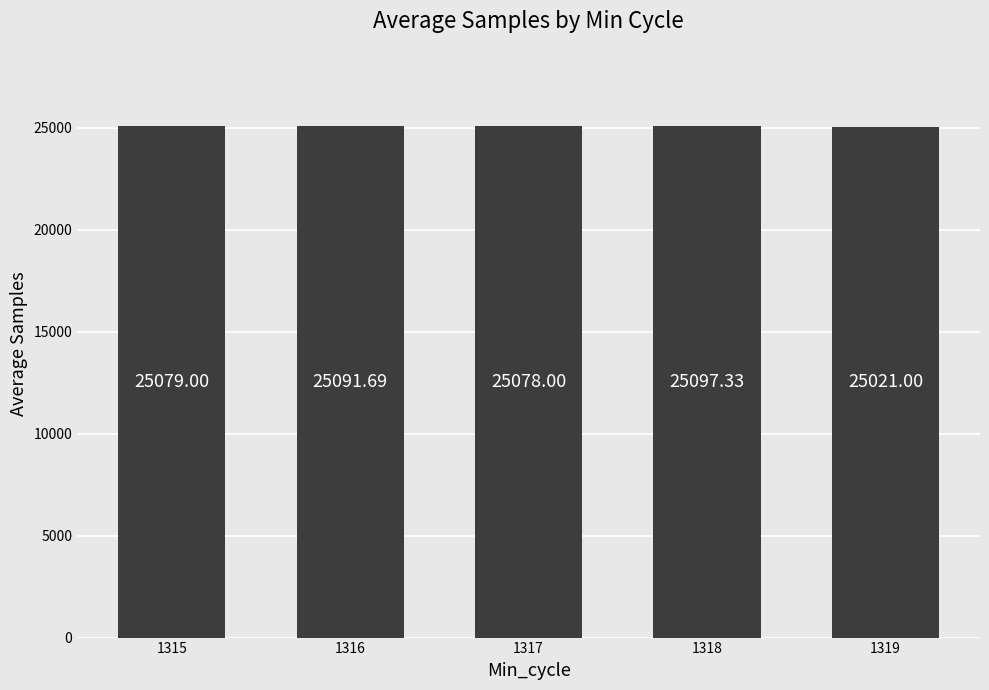

How many bars are there in total?

5